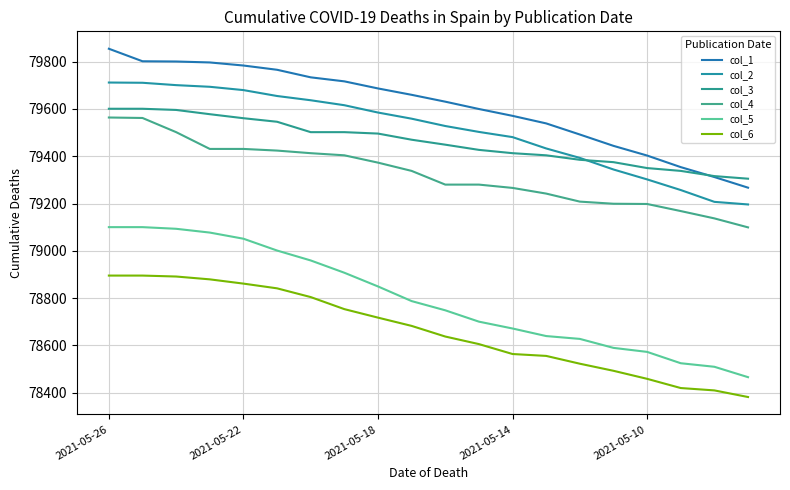

How many lines are shown in the chart?

6